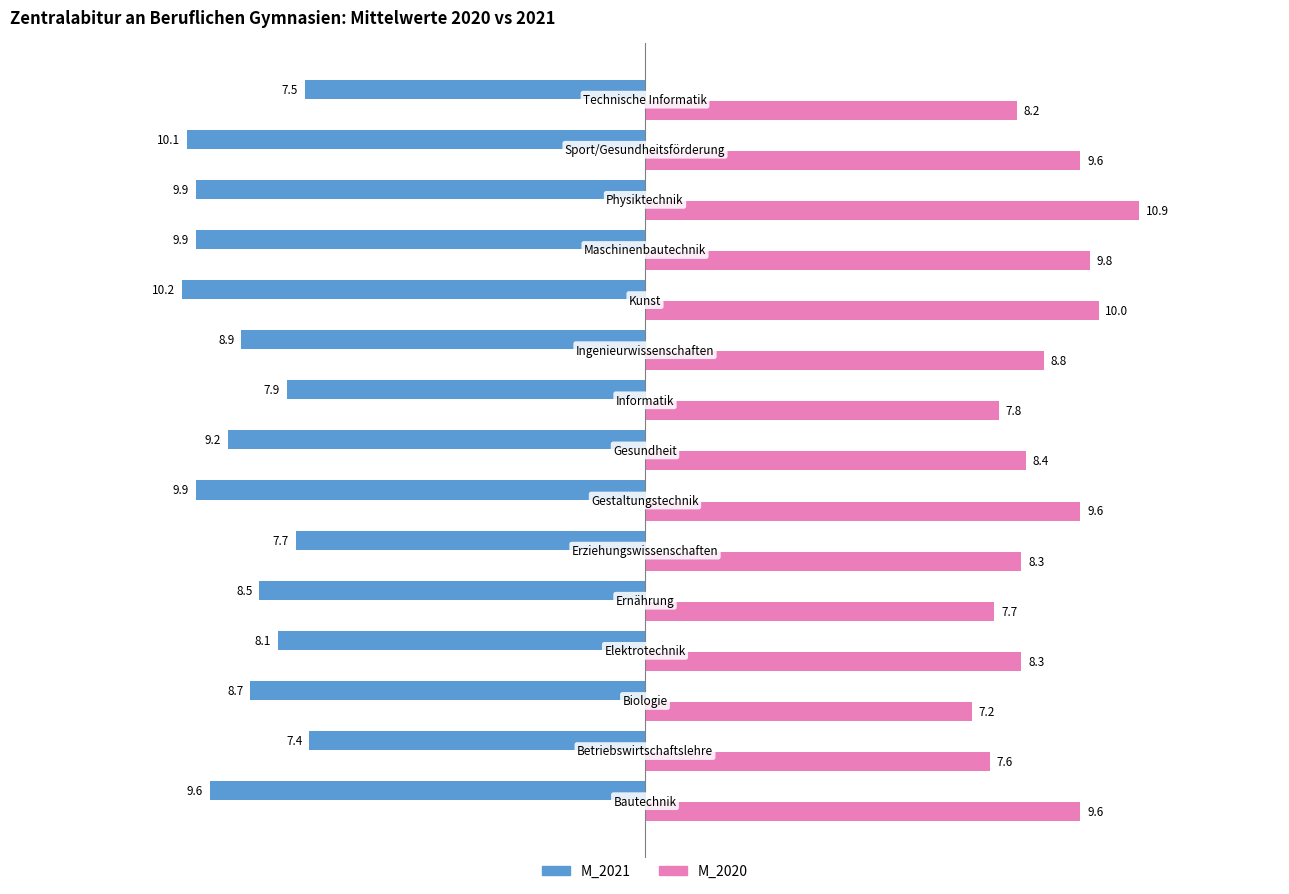

What is the average value of the M_2020 series?

8.8